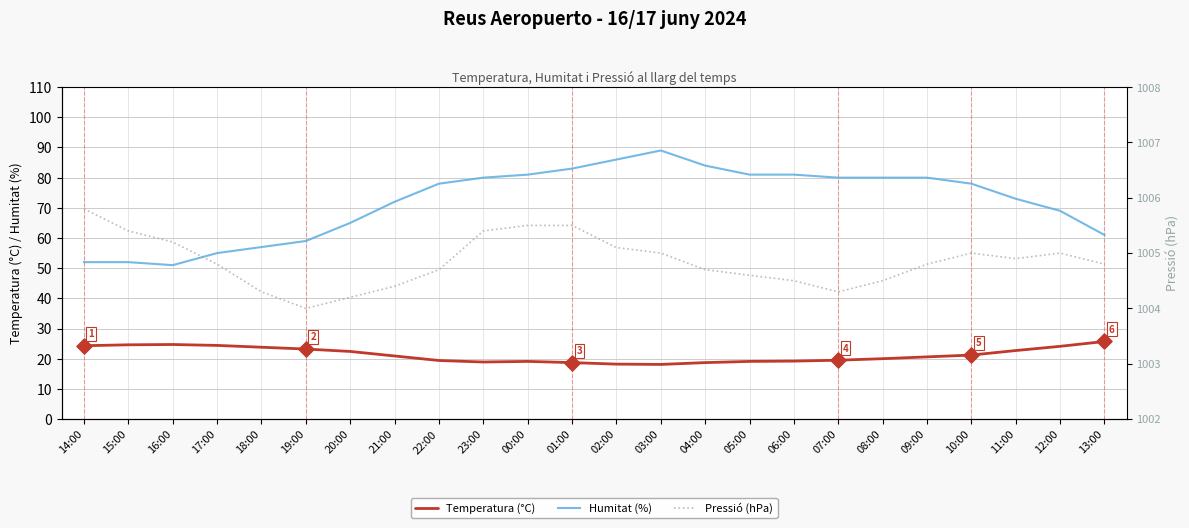

What are all the series names shown in the legend?

Temperatura (°C), Humitat (%), Pressió (hPa)